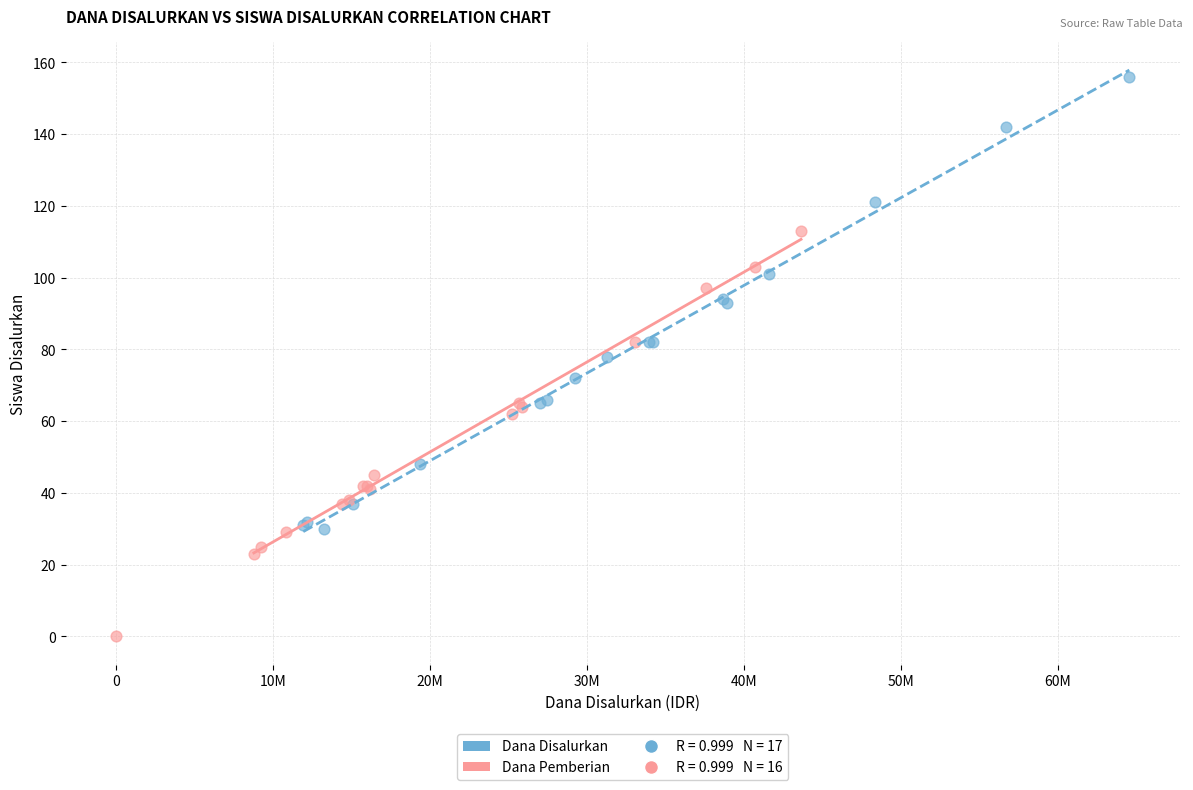

Which series has the widest spread of Y values?

Dana Disalurkan